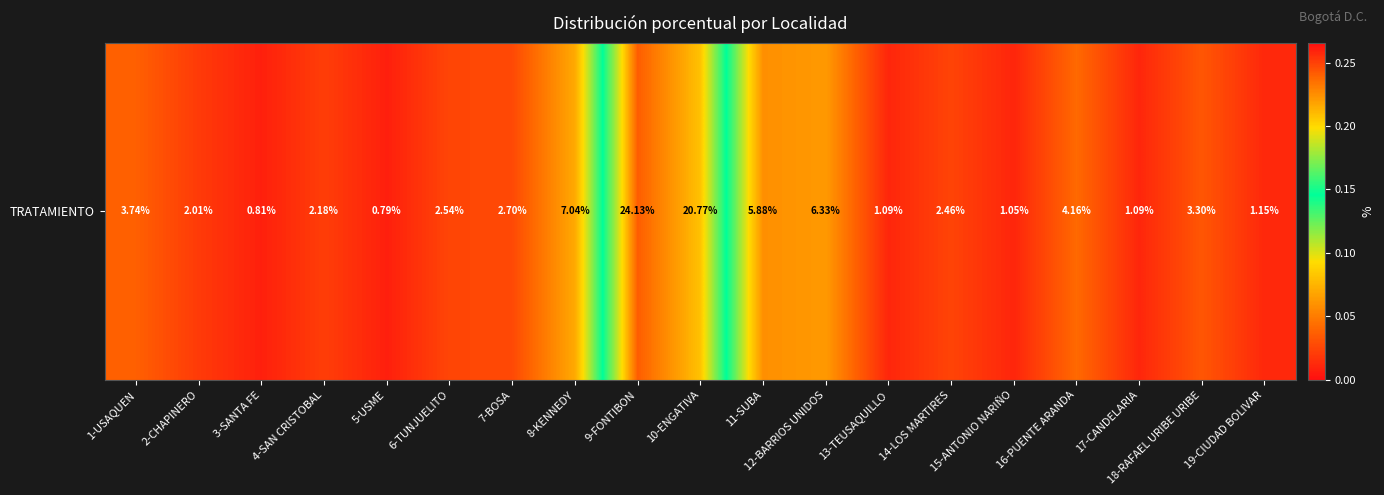

At which category does the chart reach its peak across all series?

9-FONTIBON